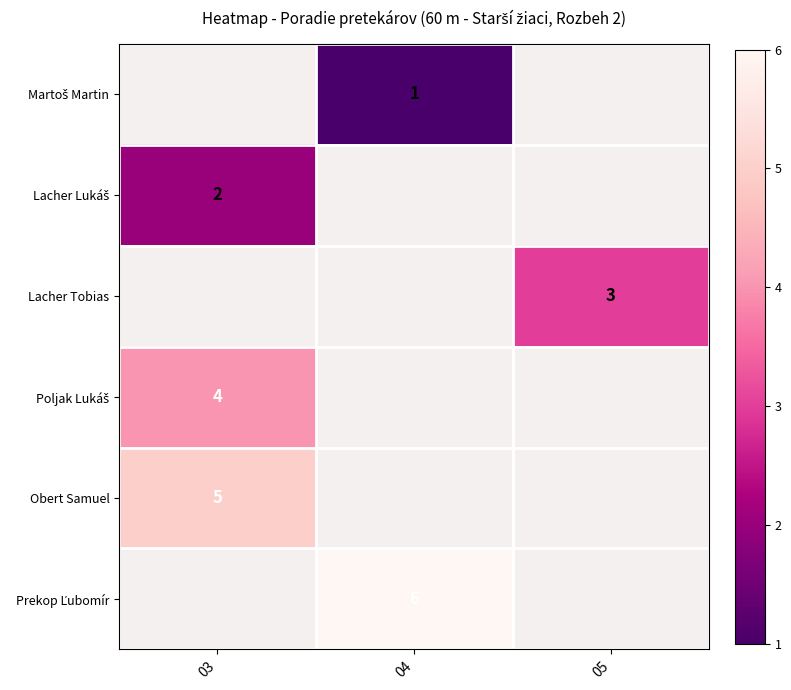

The Lacher Tobias series shows 3 at 05. True or false?

True